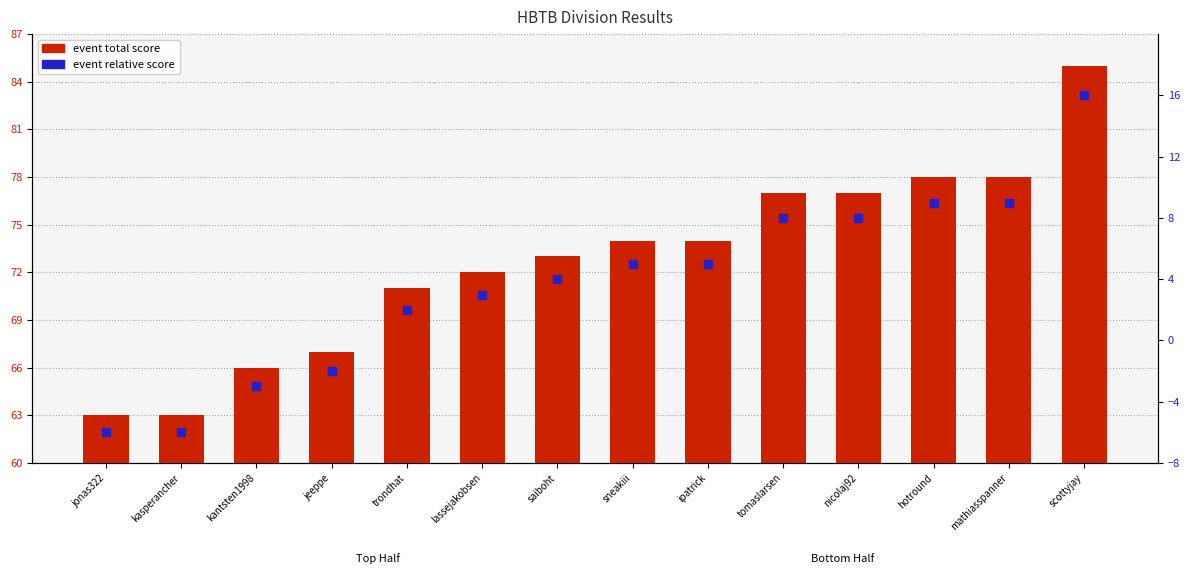

Which series contains the lowest Y value?

event relative score